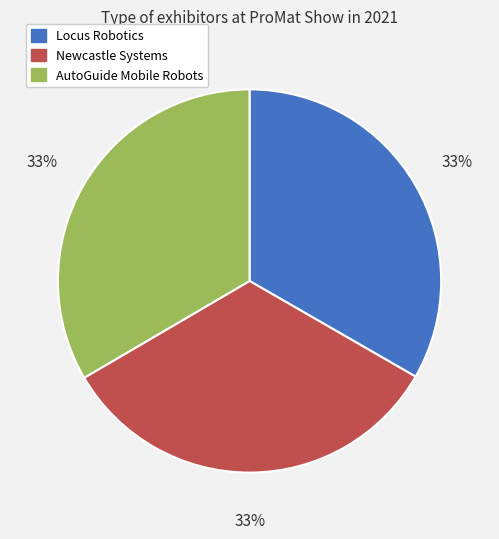

Approximately how many times larger is the value at Newcastle Systems compared to AutoGuide Mobile Robots?

1.0